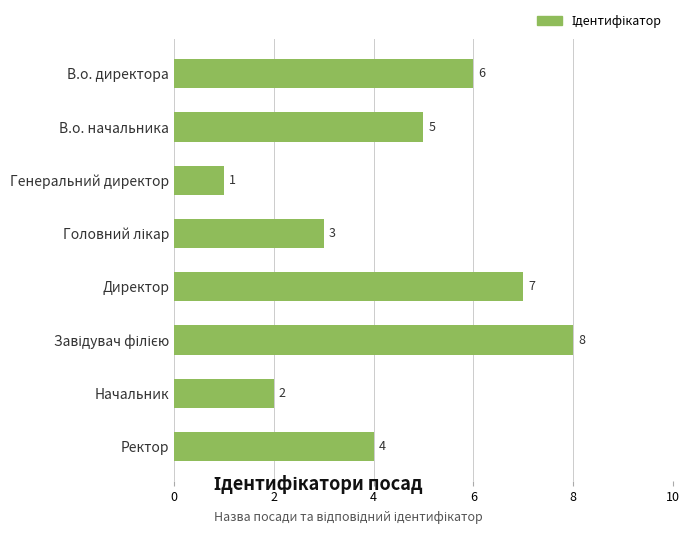

What is the change in value from В.о. начальника to Генеральний директор?

-4